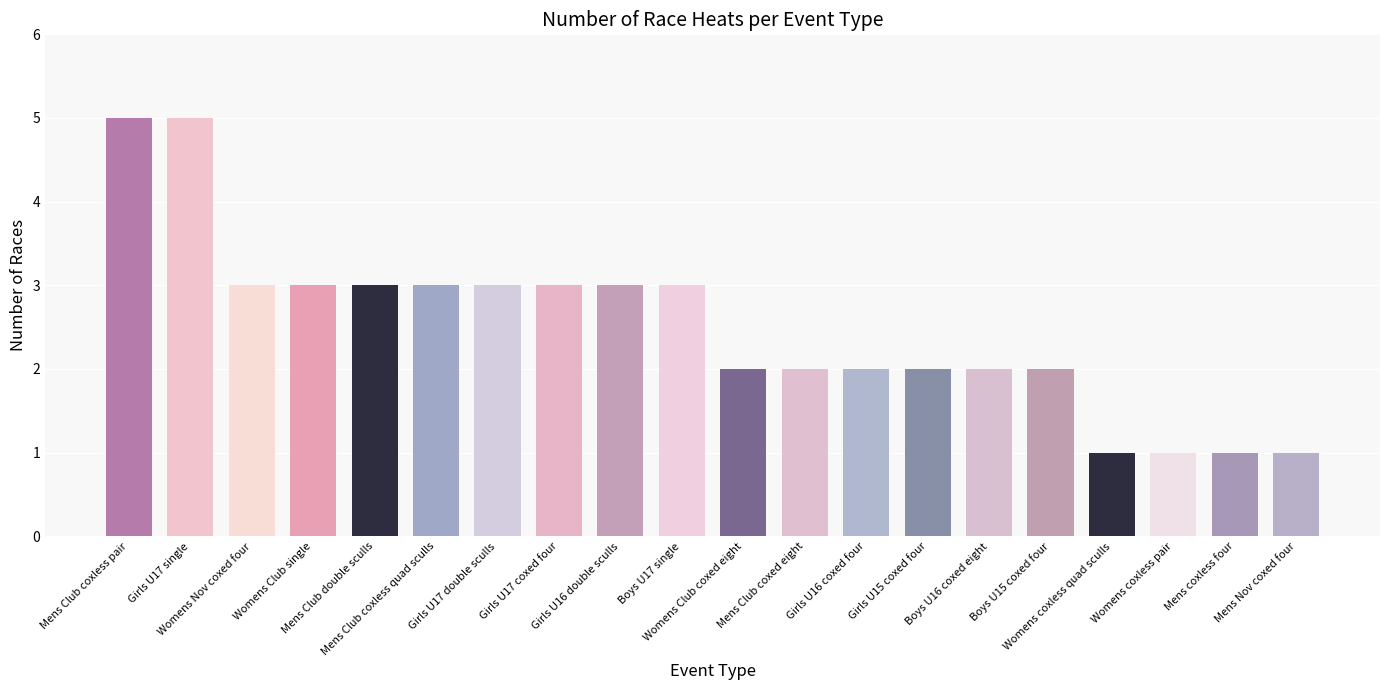

What is the value of the 11th bar from the left?

2